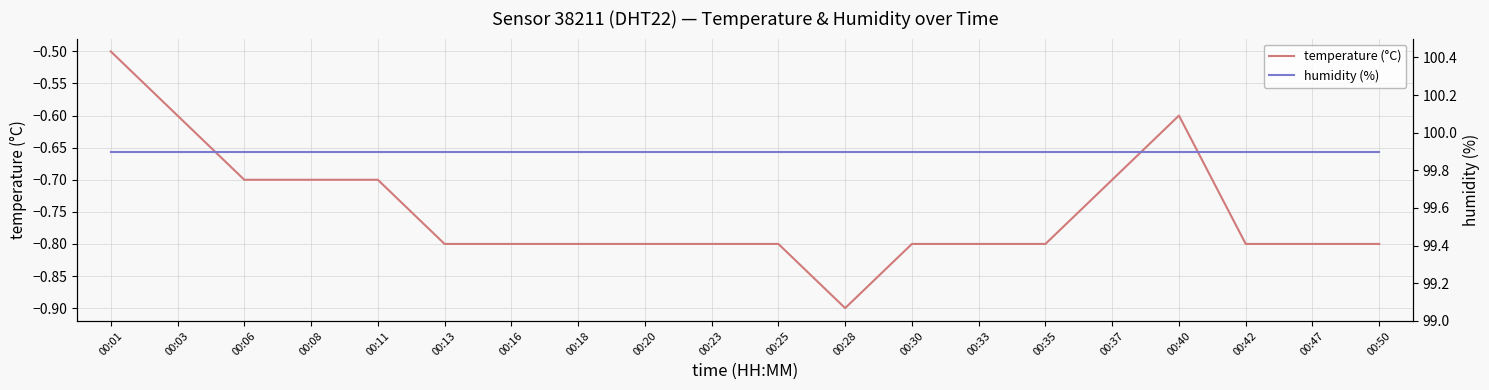

Which series has the largest total across all categories?

humidity (%)